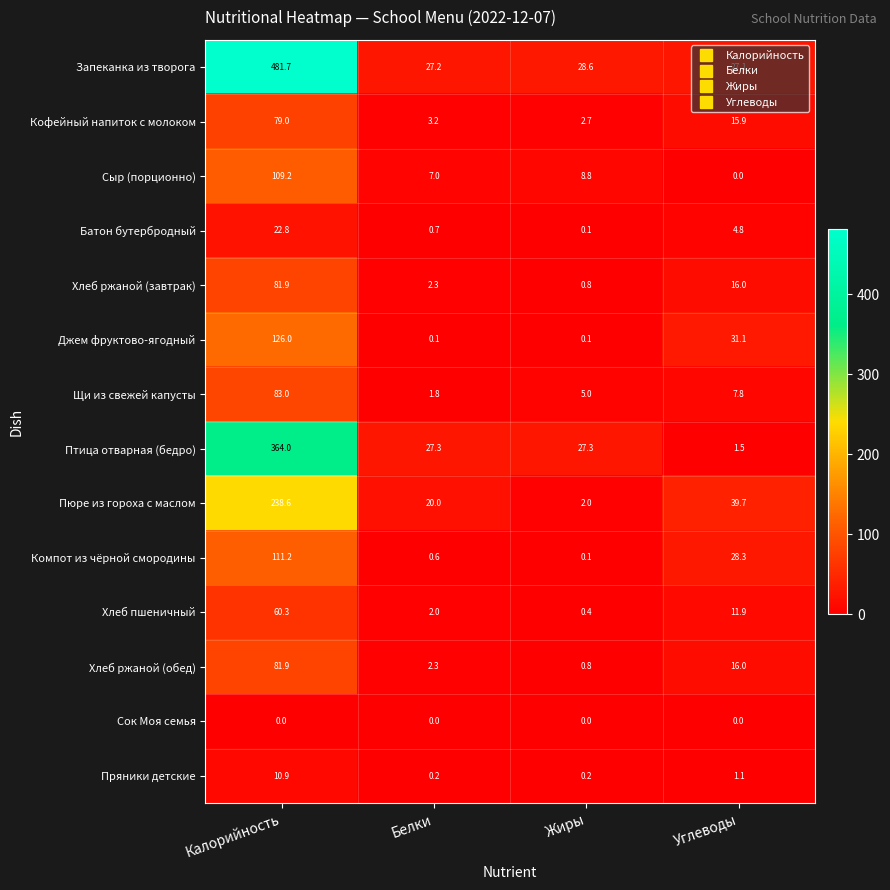

The value of Птица отварная (бедро) at Жиры is 14.7. True or false?

False